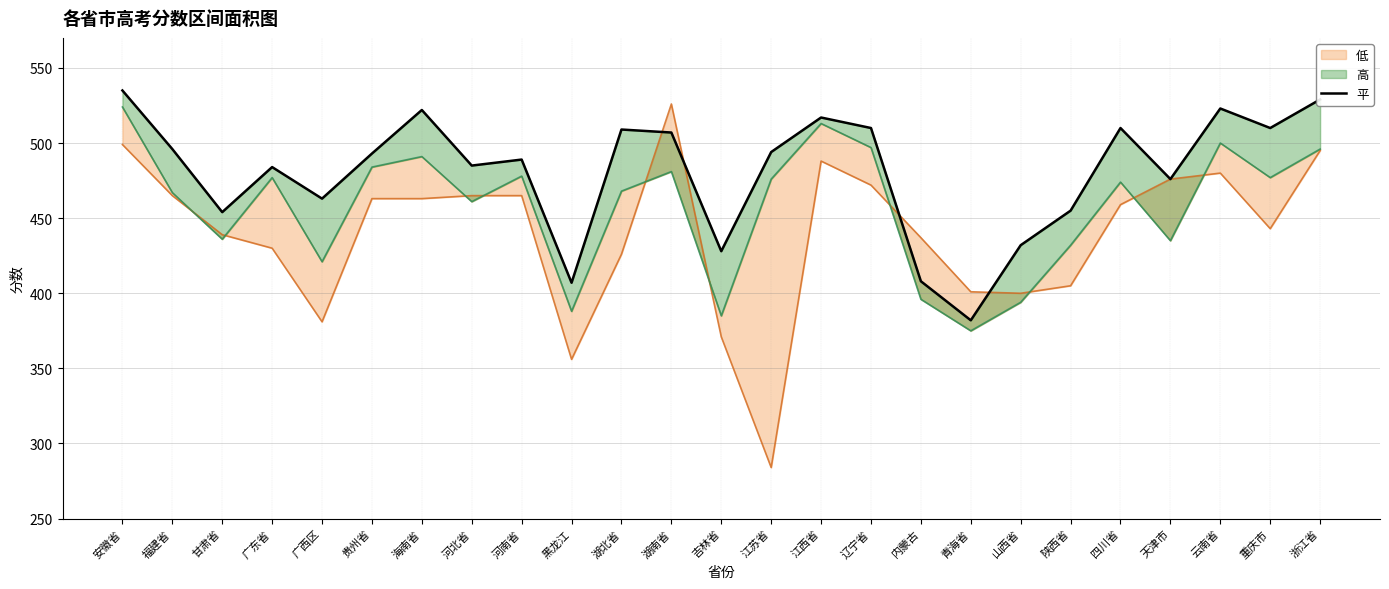

Reading right to left, extract all data points from this chart.

529	510	523	476	510	455	432	382	408	510	517	494	428	507	509	407	489	485	522	493	463	484	454	496	535